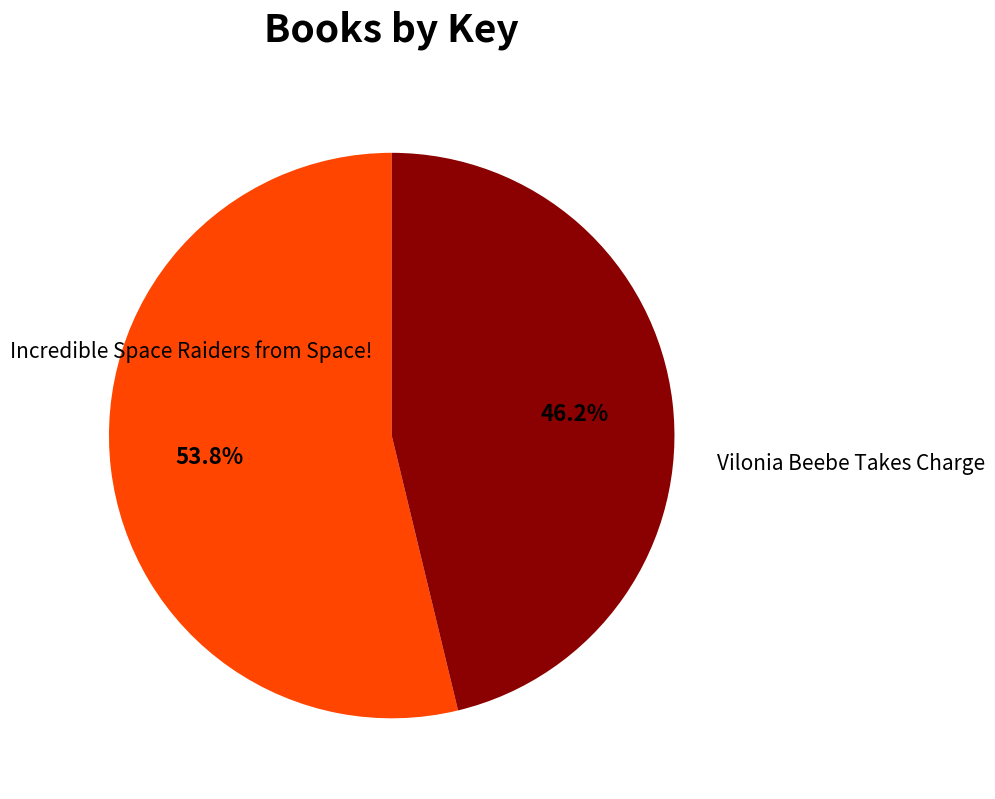

Count the number of slices in the pie.

2